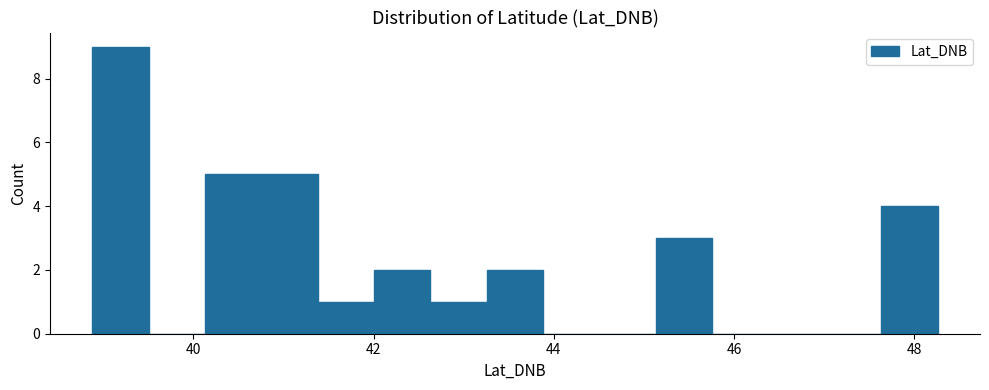

Read against the x-axis, roughly where is the centre of the tallest bar?

39.2